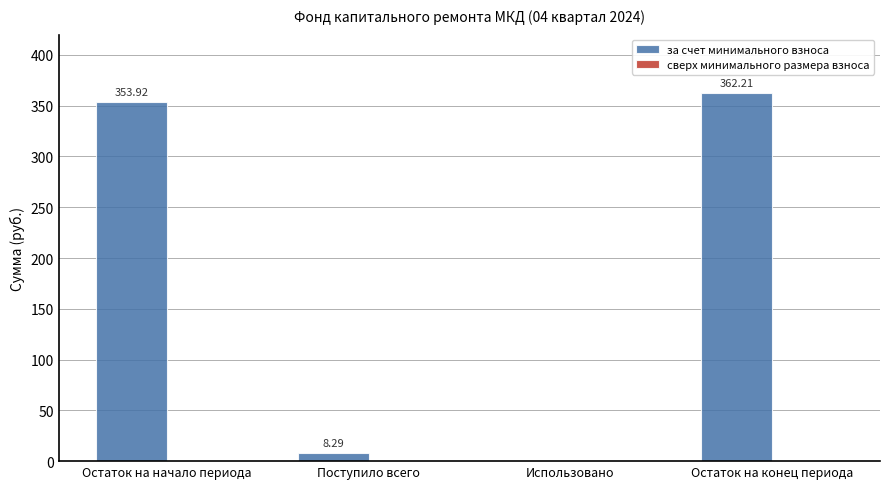

What is the sum of the values at Поступило всего and Использовано?

8.3